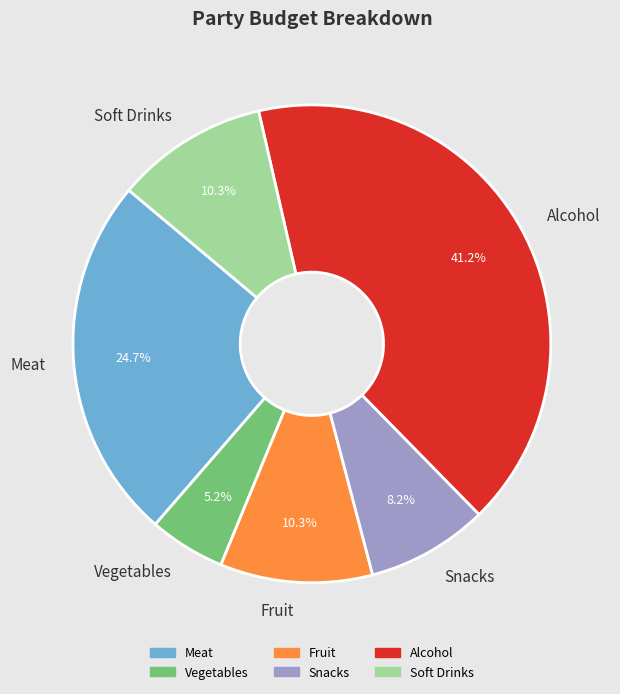

Does any single category account for the majority?

No